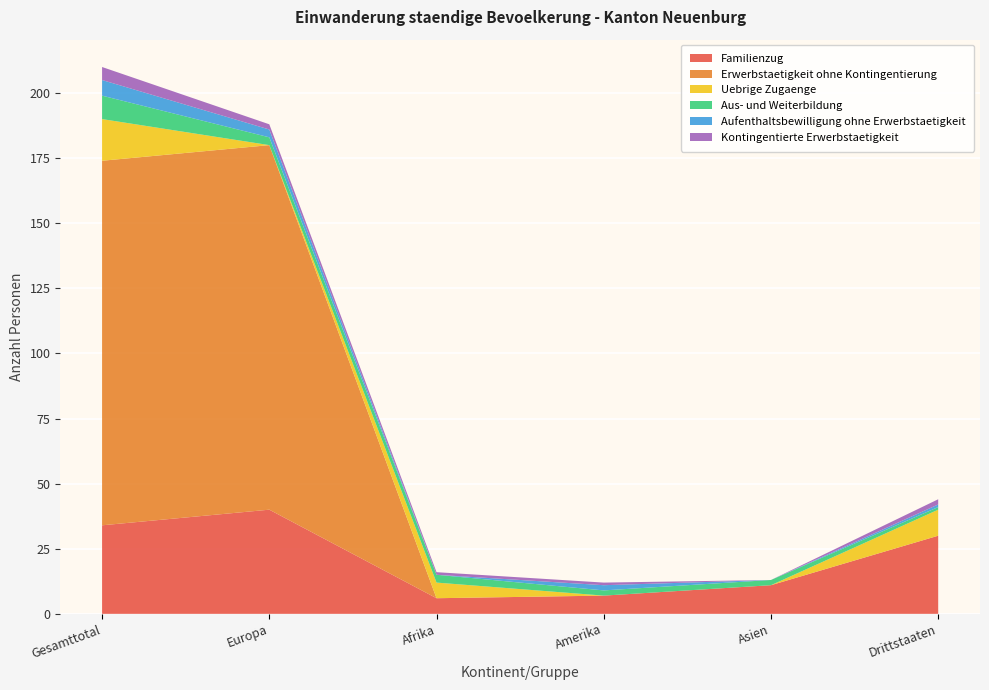

Reading left to right, what are all the values shown in this chart?

Familienzug: 34	40	6	7	11	30
Erwerbstaetigkeit ohne Kontingentierung: 140	140	0	0	0	0
Uebrige Zugaenge: 16	0	6	0	0	10
Aus- und Weiterbildung: 9	3	3	2	2	1
Aufenthaltsbewilligung ohne Erwerbstaetigkeit: 6	3	0	2	0	1
Kontingentierte Erwerbstaetigkeit: 5	2	1	1	0	2